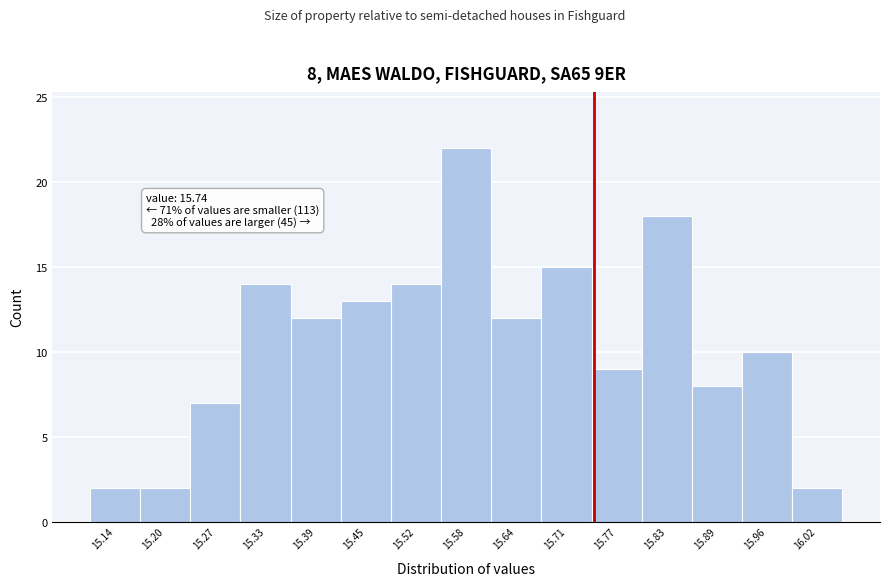

Over which range of the x-axis is the bar tallest?

15.55 to 15.61